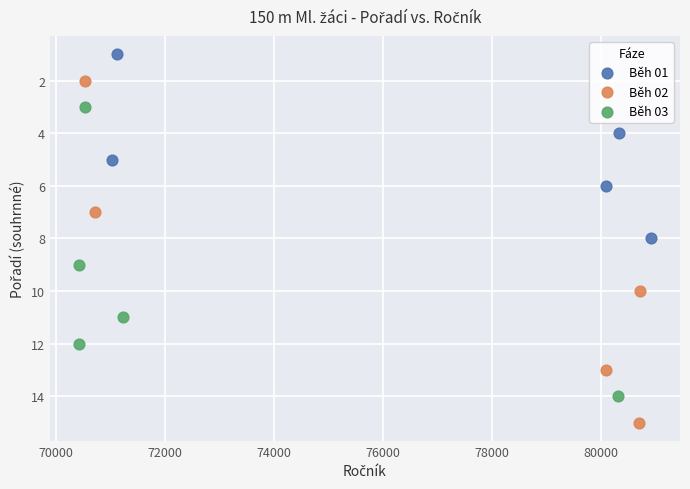

What are all the series names shown in the legend?

Běh 01, Běh 02, Běh 03